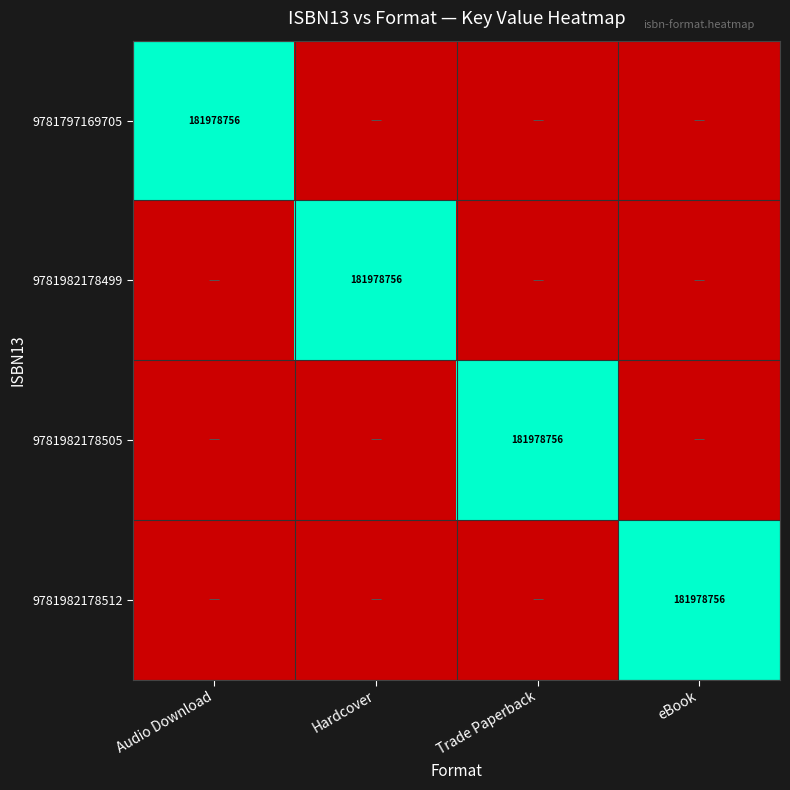

The value of 9781982178499 at Hardcover is 181978756. True or false?

True